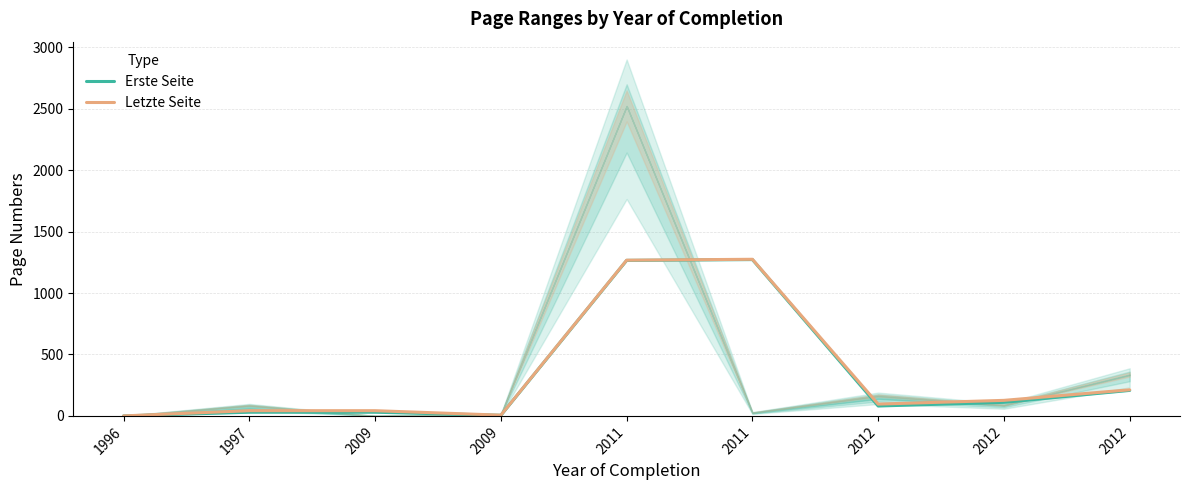

List the labels in order of Letzte Seite value, smallest first.

1996, 2009, 1997, 2009, 2012, 2012, 2012, 2011, 2011